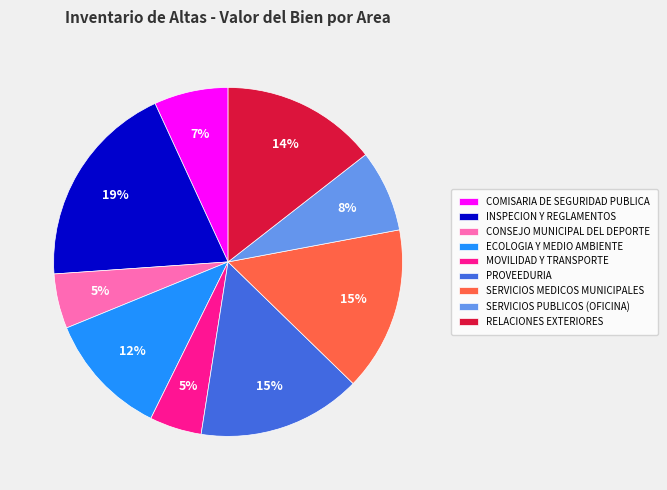

True or false: INSPECION Y REGLAMENTOS accounts for 19% of the total.

True